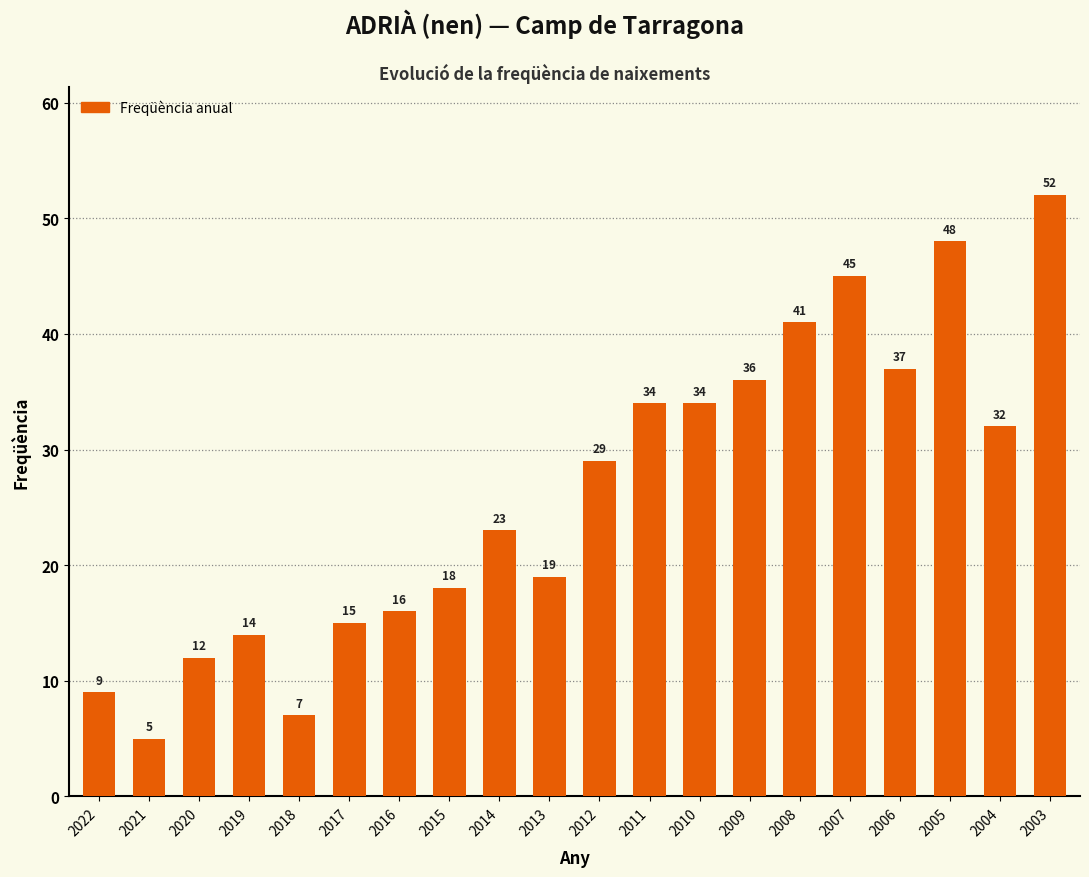

Reading left to right, list all the values displayed in this chart.

9	5	12	14	7	15	16	18	23	19	29	34	34	36	41	45	37	48	32	52